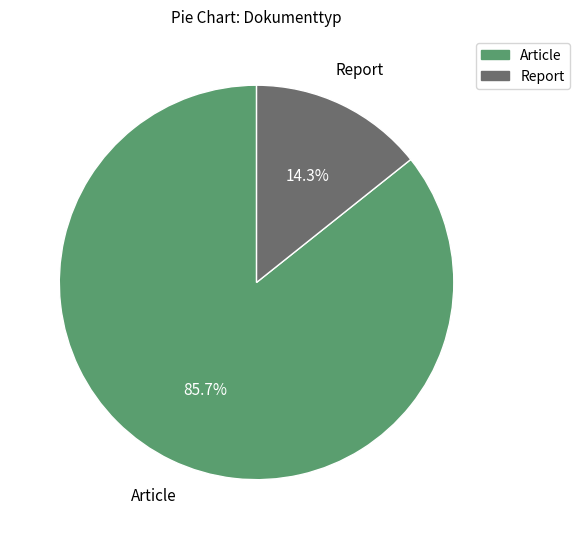

Is it true that Article is 86% of the pie?

True